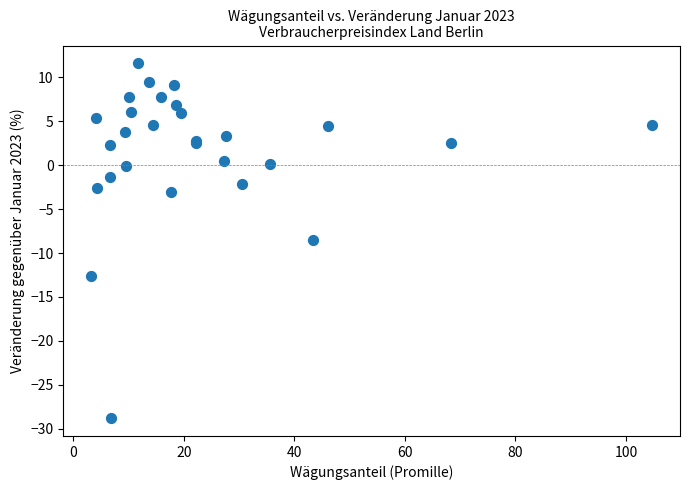

What Y value in the scatter plot is closest to -8?

-8.5